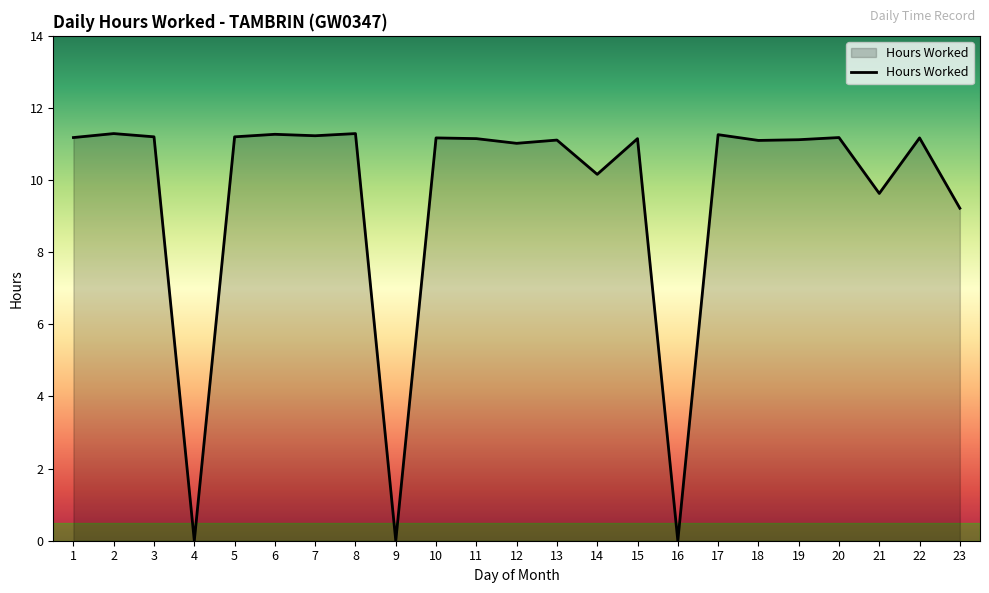

Where does the data first go above 11?

1